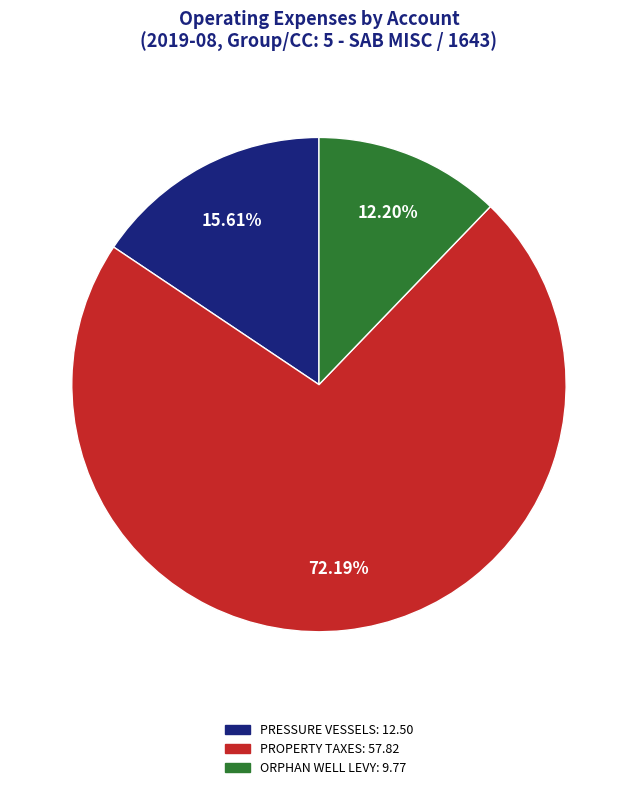

How many slices are in this pie chart?

3